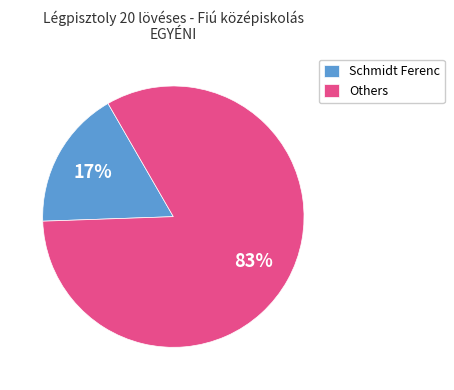

The Schmidt Ferenc slice represents 7% of the pie. True or false?

False